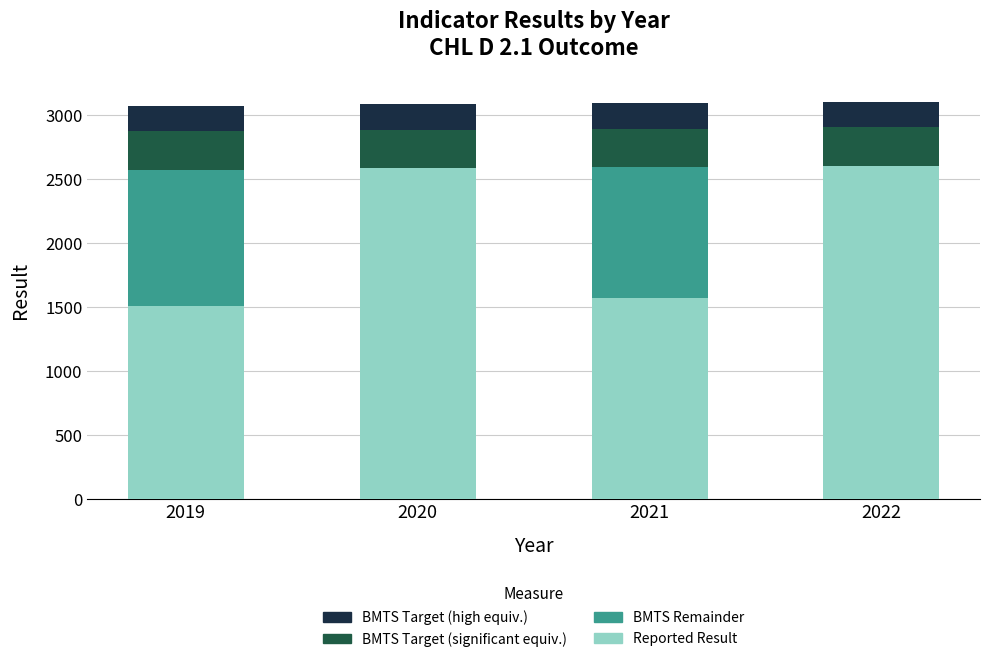

What is the total value across all series at 2021?

3090